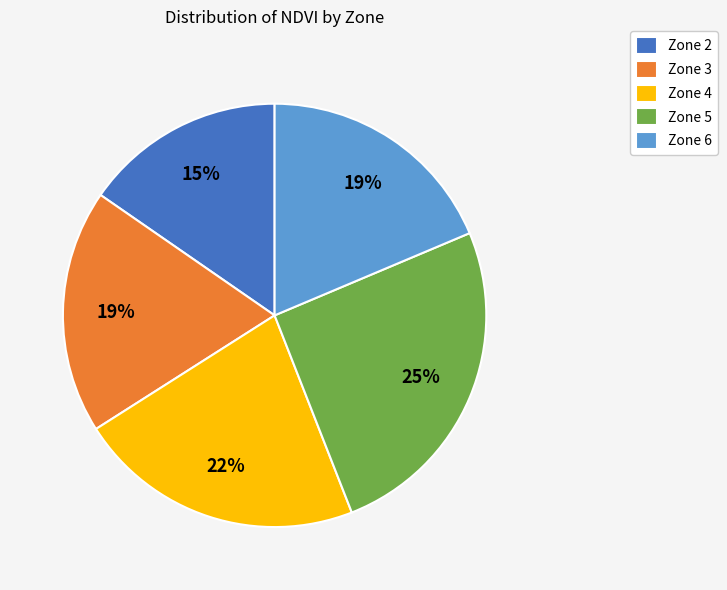

Does any single category account for the majority?

No